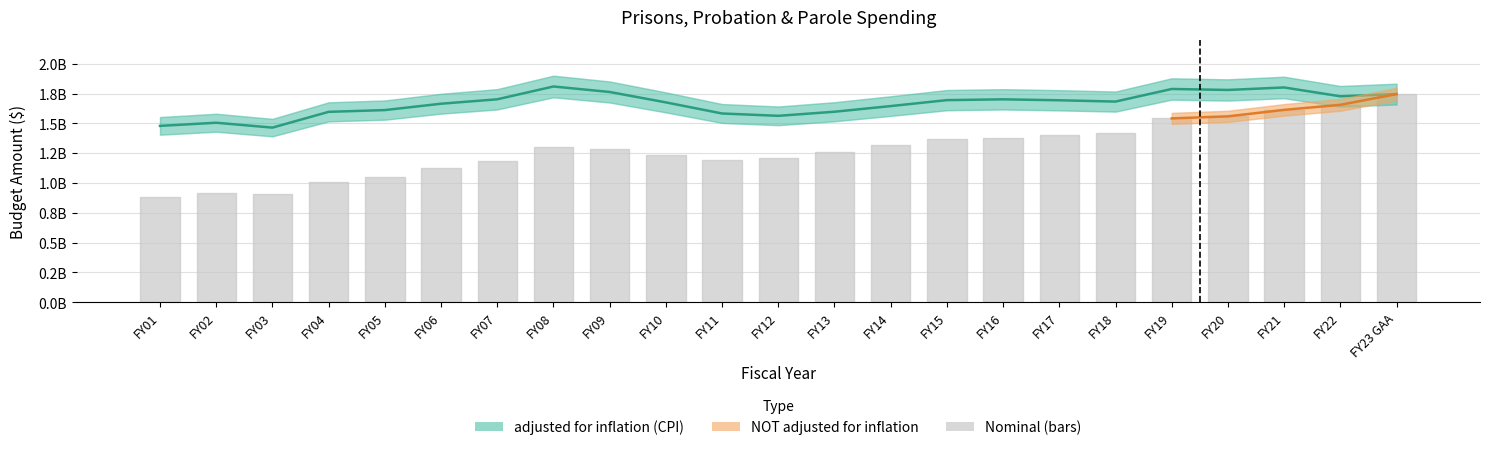

What is the average value?

1664322391